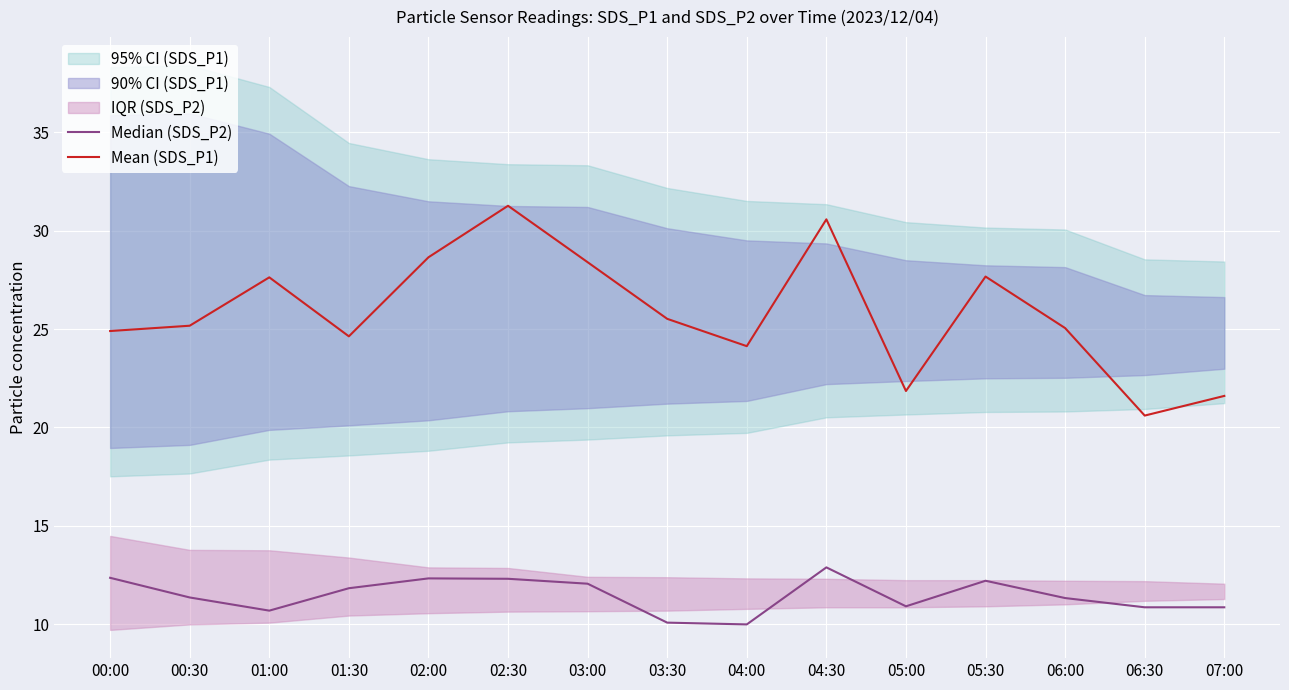

What is the difference between the second highest and minimum values in the Median (SDS_P2) series?

2.4